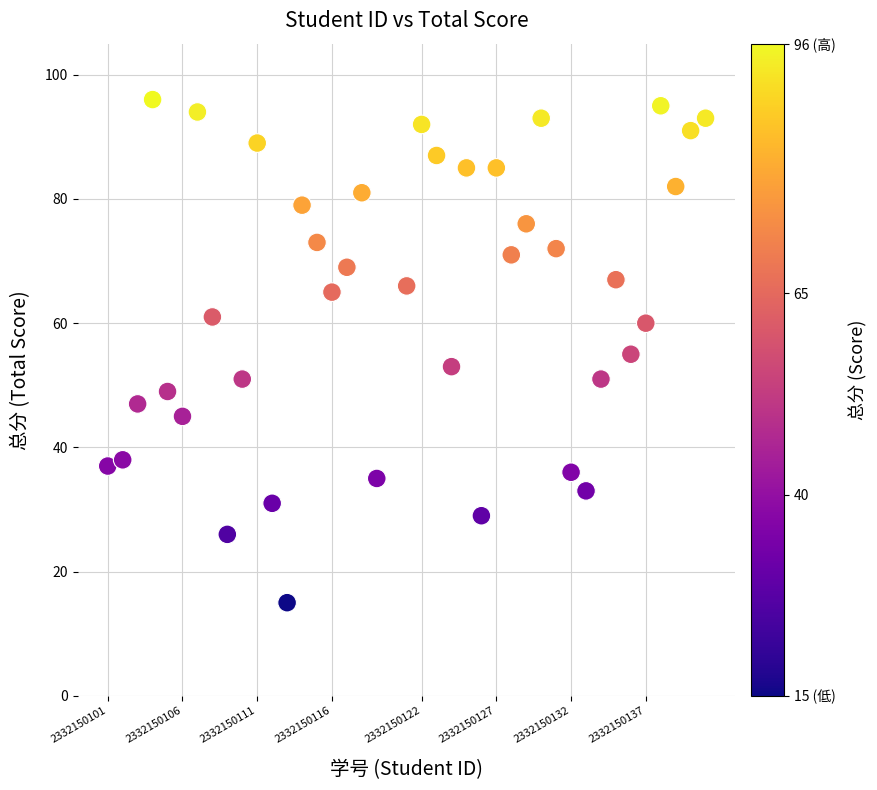

What is the range of X values (max minus min)?

40